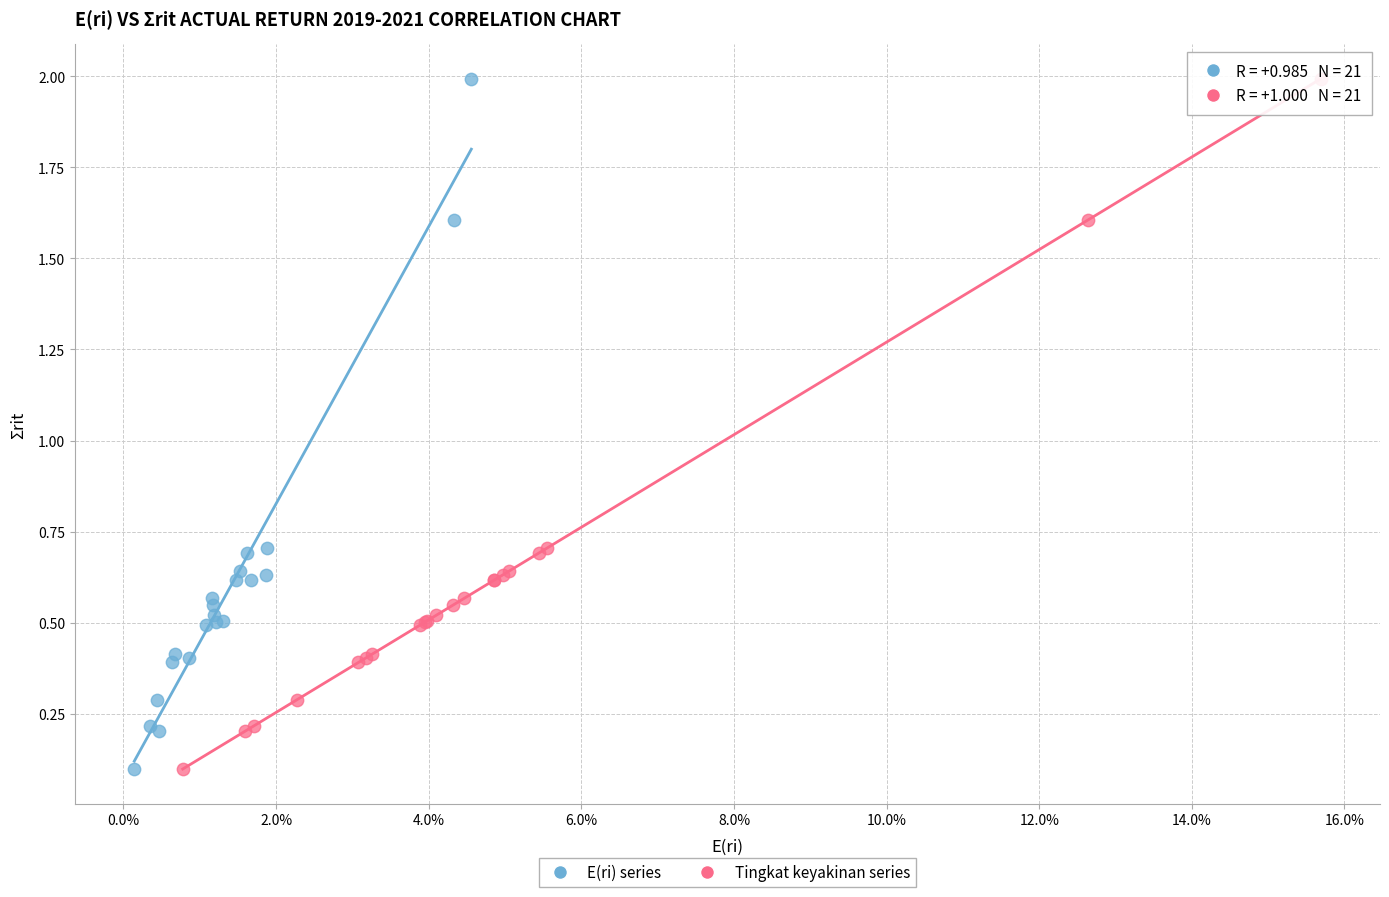

What are all the series names shown in the legend?

E(ri) series, Tingkat keyakinan series